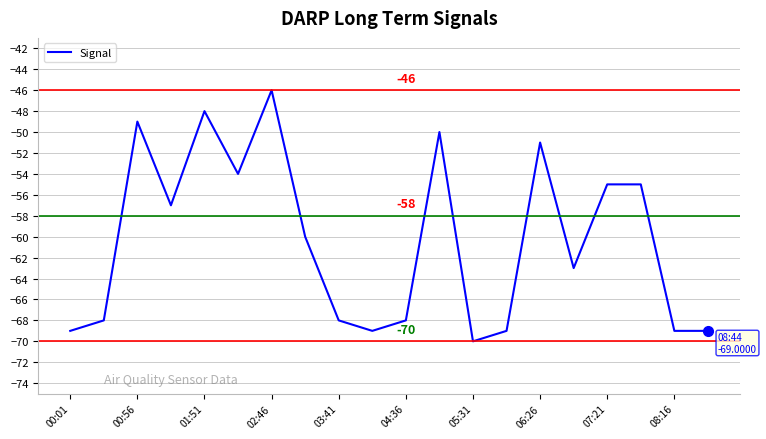

What is the difference between the maximum and minimum values?

24